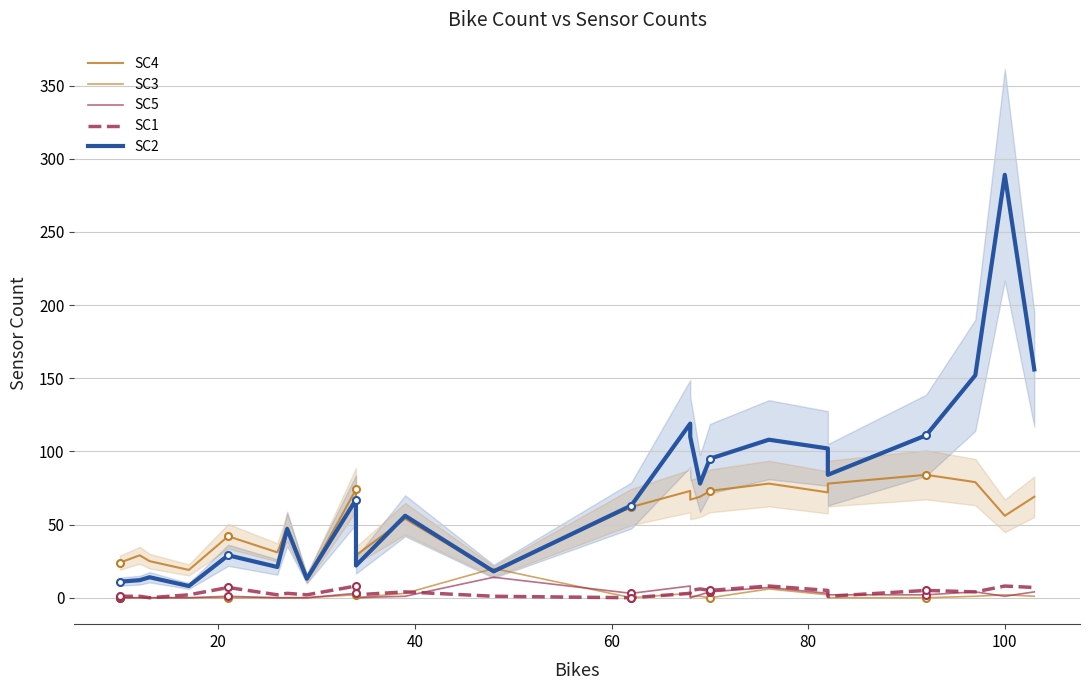

How many interior local peaks does the SC3 series have?

5